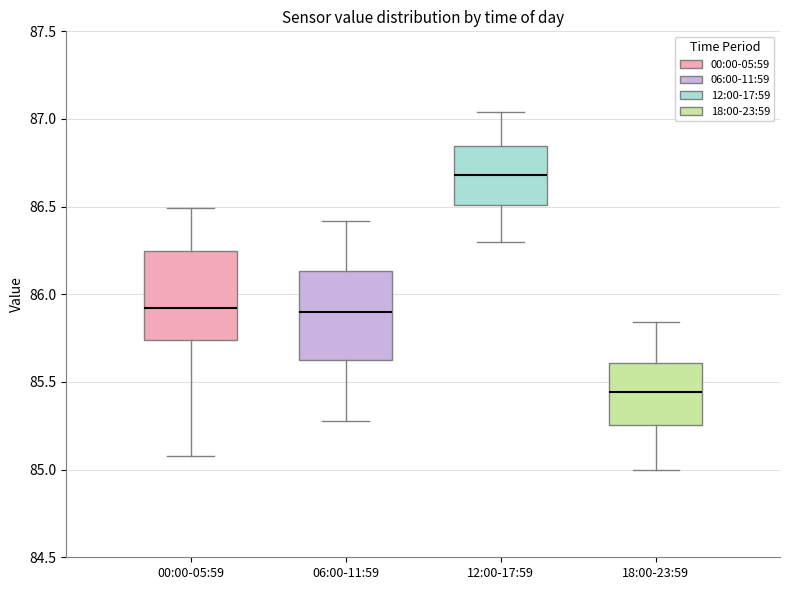

Which box's median line is the lowest?

18:00-23:59